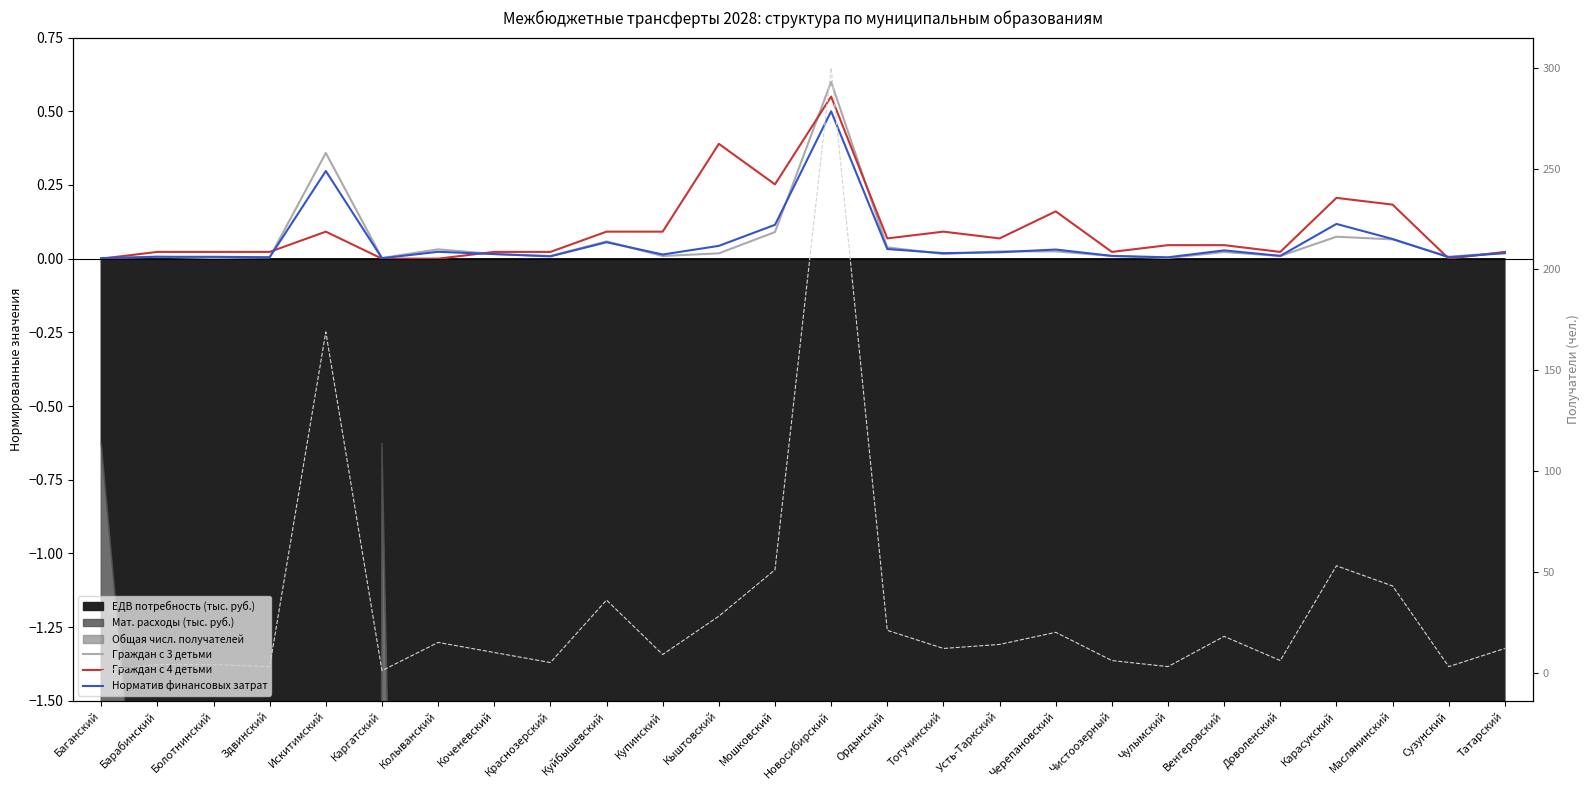

At Коченевский, list the series in order from largest to smallest.

Граждан с 4 детьми, Граждан с 3 детьми, Норматив финансовых затрат